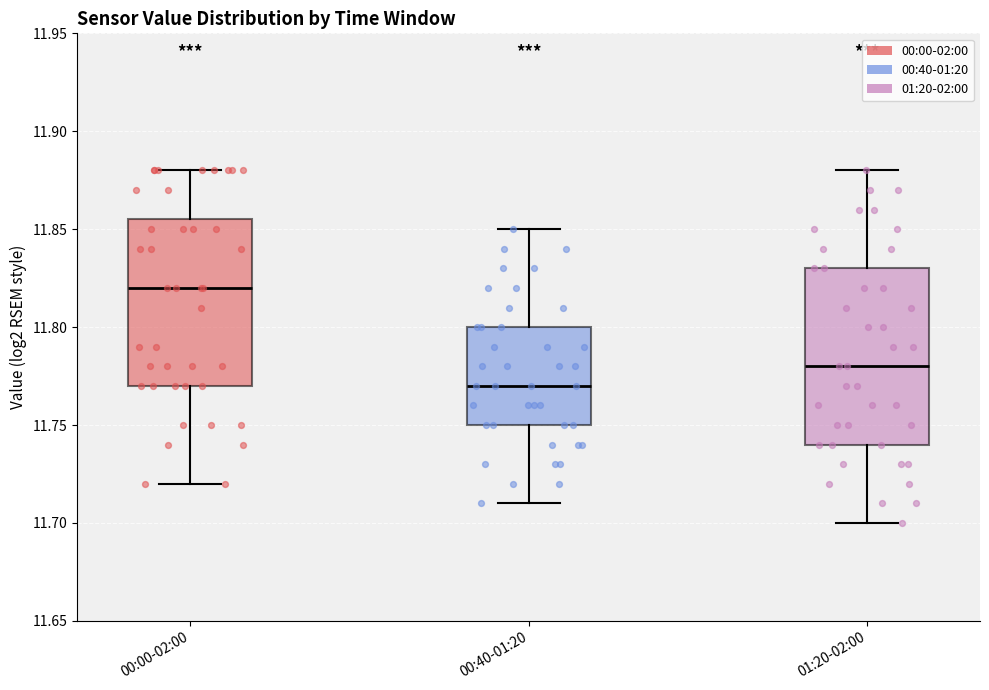

Reading left to right, read every box against the y-axis: the position of its median line, the range the box covers, and the ends of its whiskers. The values are not printed on the chart, so give them approximately, as read against the axis.

00:00-02:00: median 11.820, box 11.770 to 11.855, whiskers 11.720 to 11.880
00:40-01:20: median 11.770, box 11.750 to 11.800, whiskers 11.710 to 11.850
01:20-02:00: median 11.780, box 11.740 to 11.830, whiskers 11.700 to 11.880